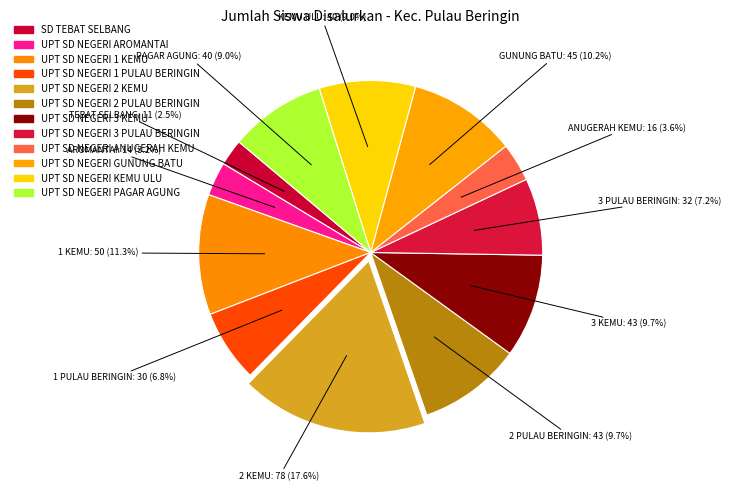

Is there a majority slice in this chart?

No